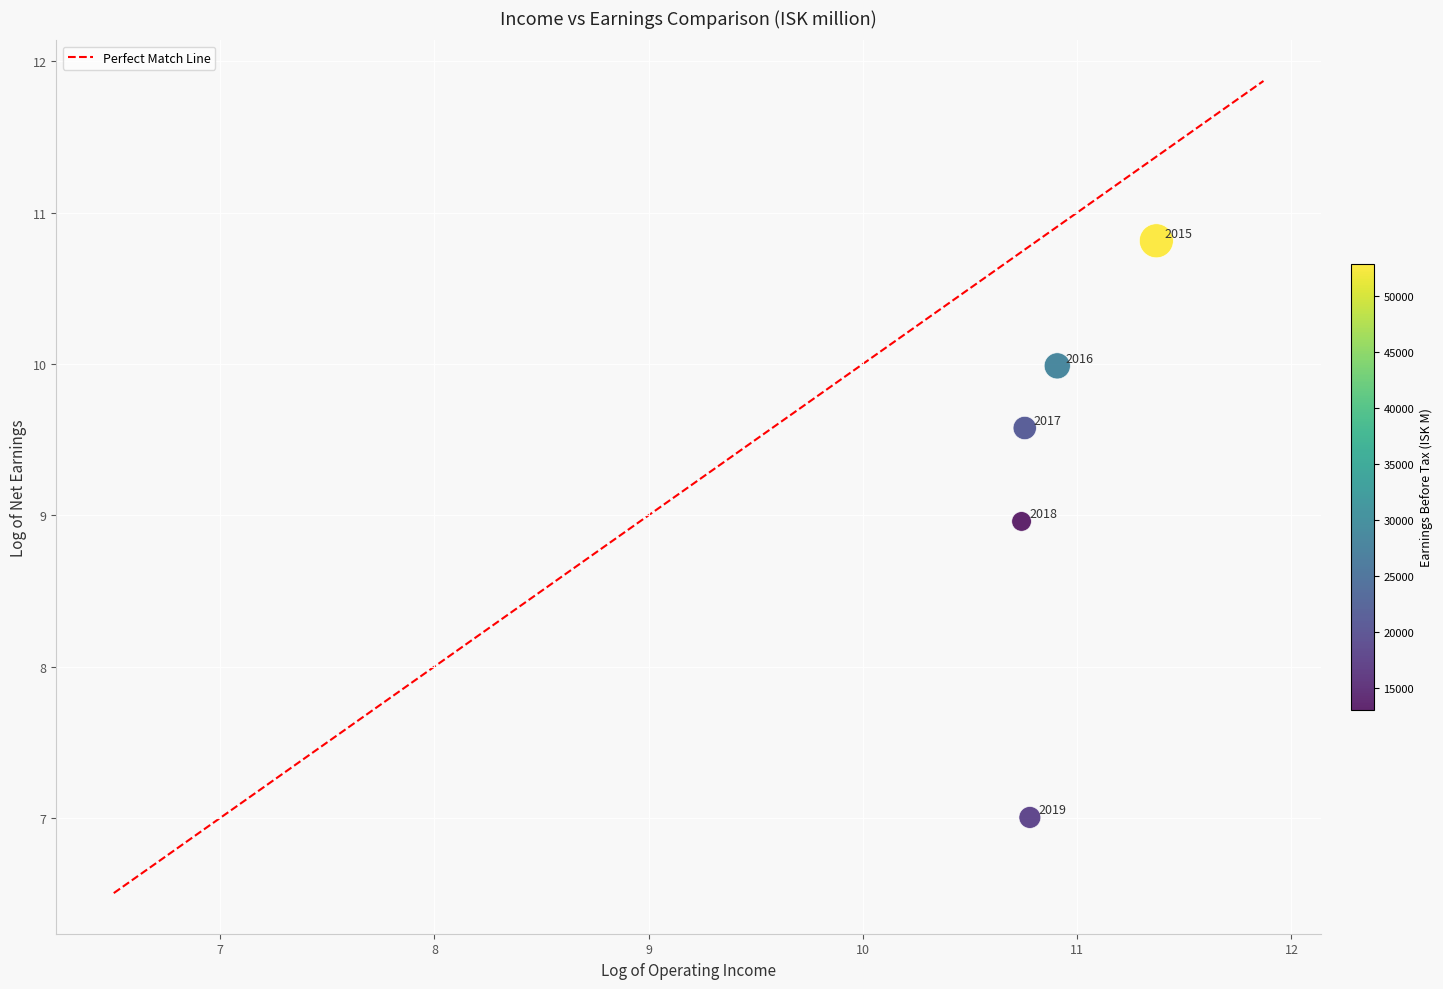

What Y value in the scatter plot is closest to 8?

9.0